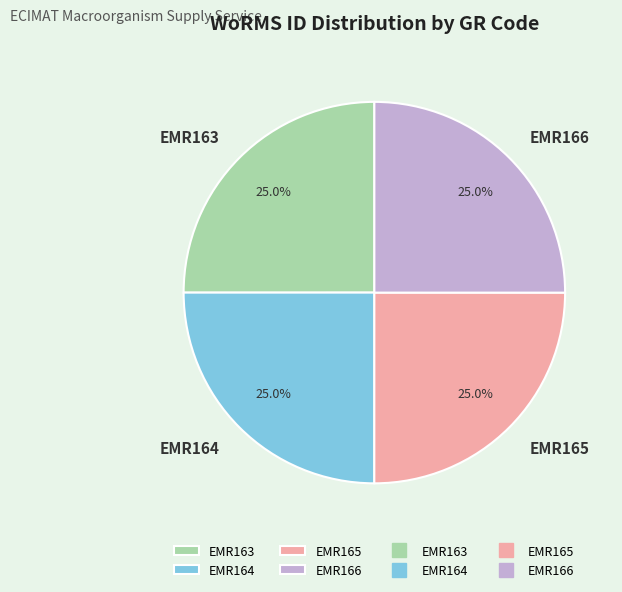

Combined, what portion of the pie is EMR166 and EMR163?

50.0%